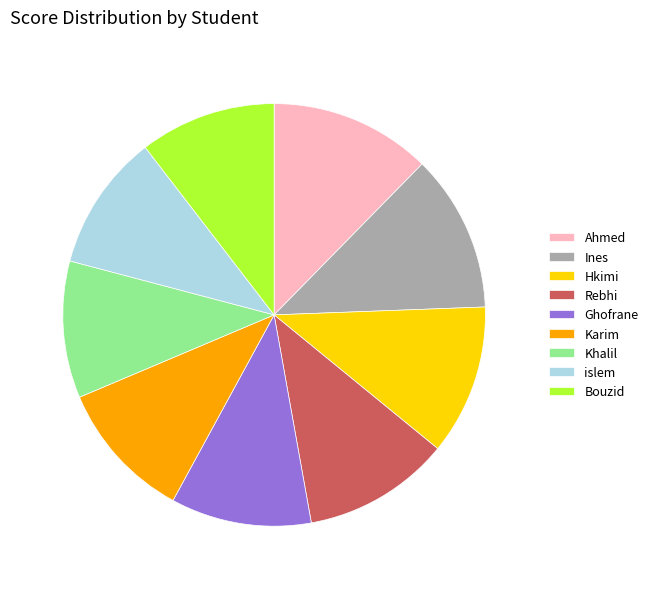

How many segments does this pie chart have?

9